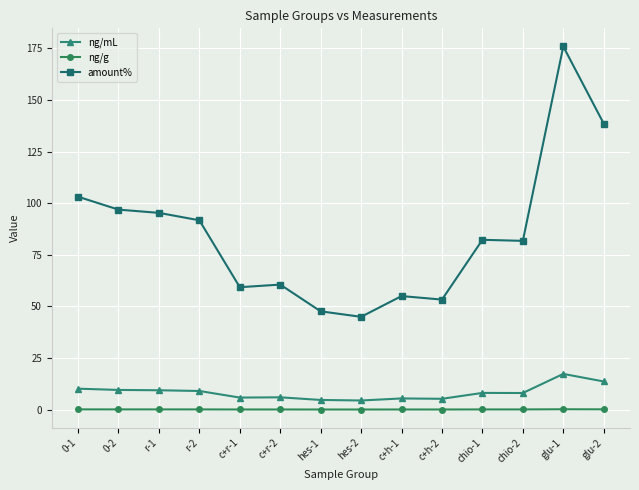

At how many categories does at least one series exceed 165?

1